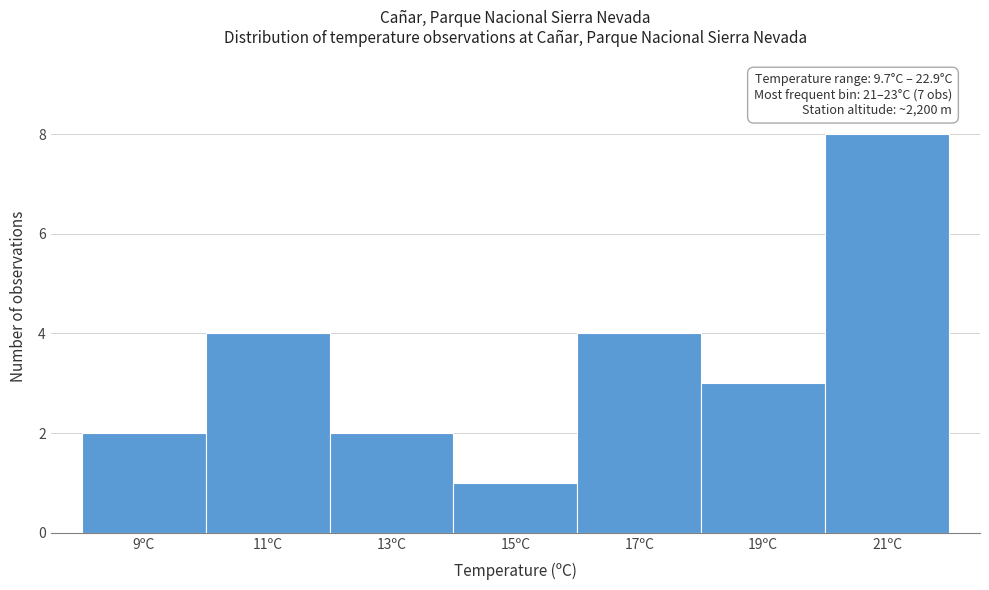

Reading left to right, what are all the values shown in this chart?

9ºC=2	11ºC=4	13ºC=2	15ºC=1	17ºC=4	19ºC=3	21ºC=8